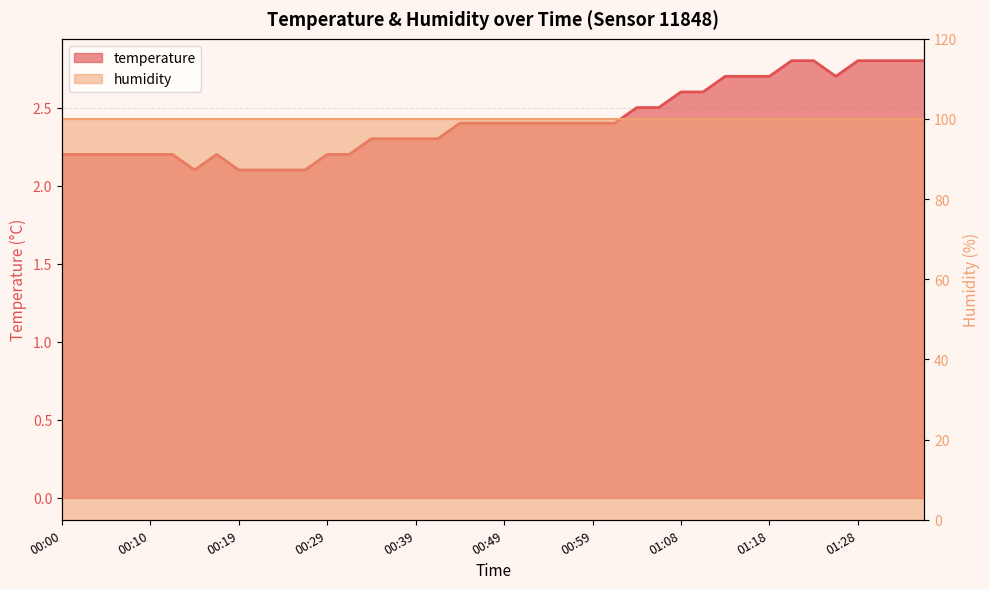

What is the sum of the values at 01:06 and 00:32?

4.7